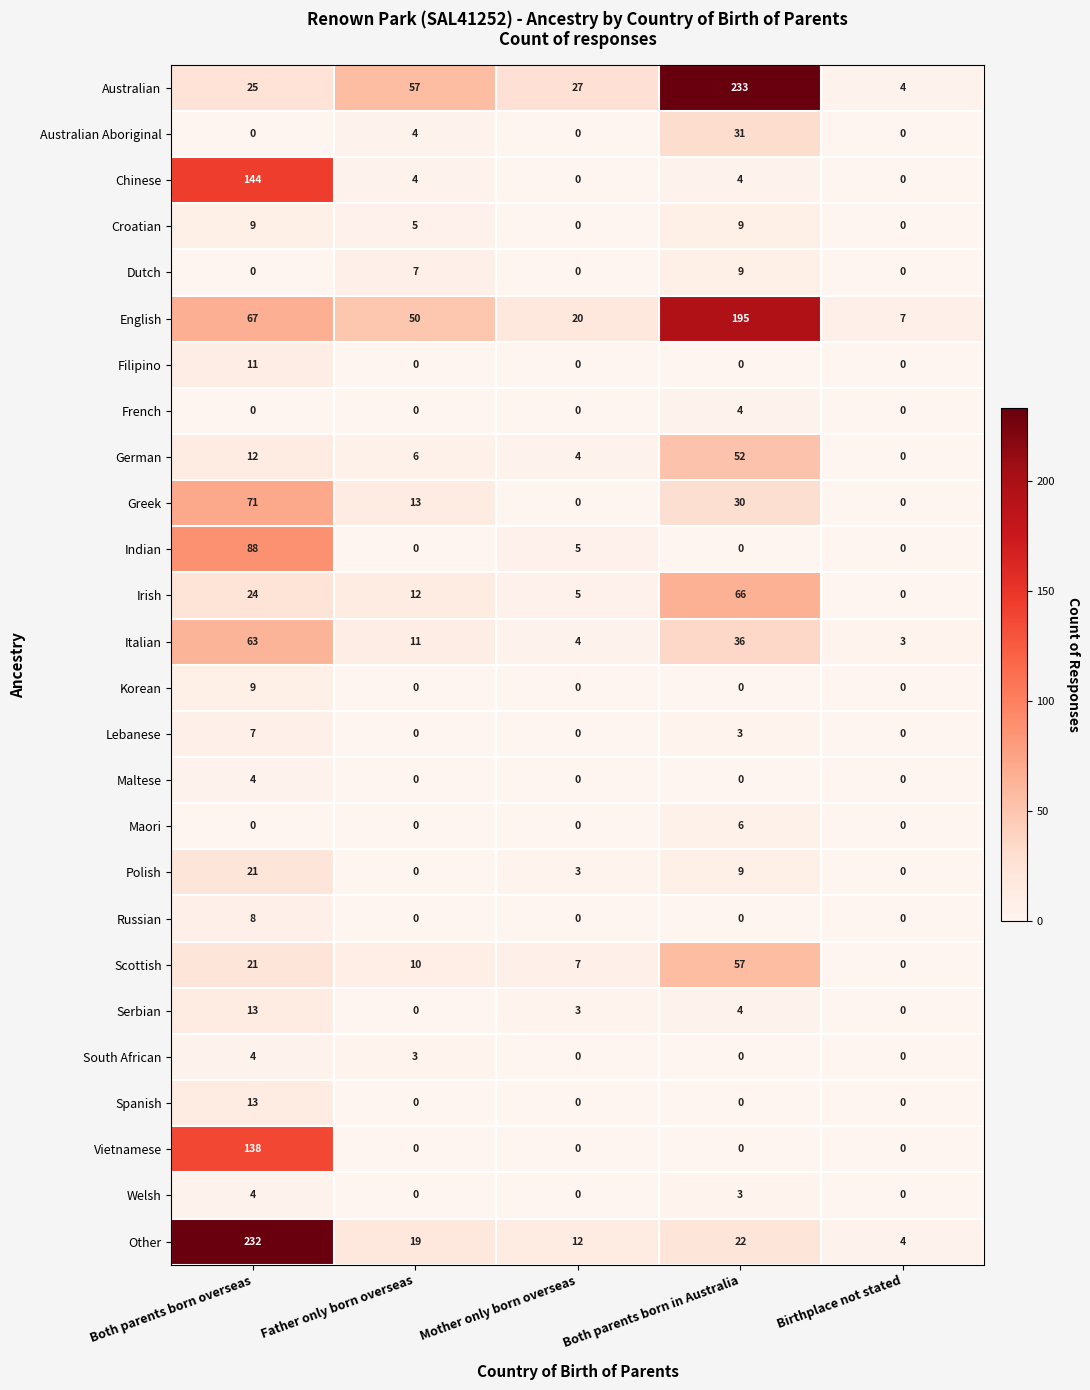

True or false: Scottish has a value of 7 at Mother only born overseas.

True